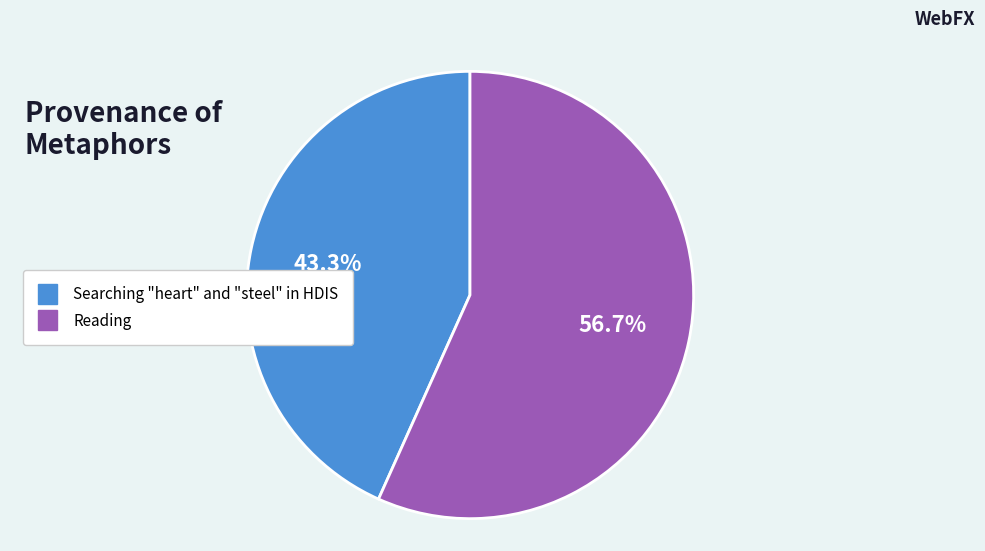

Rank the categories by value from highest to lowest.

Reading, Searching "heart" and "steel" in HDIS